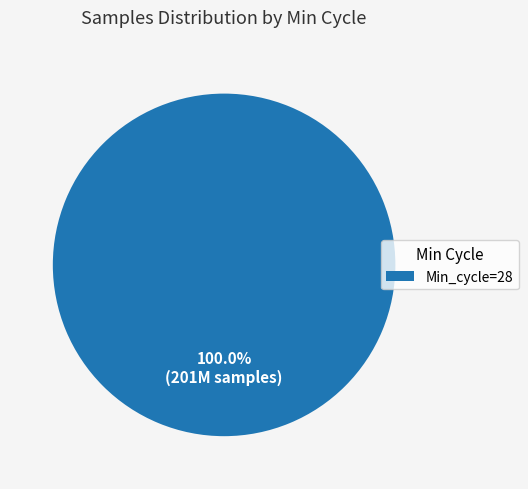

Is there a majority slice in this chart?

Yes